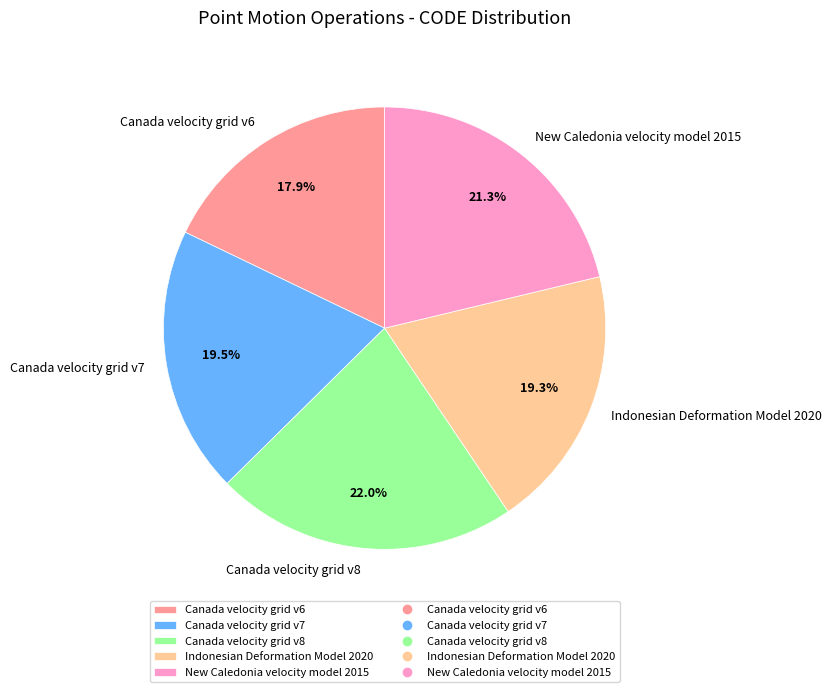

Which slice is the largest?

Canada velocity grid v8